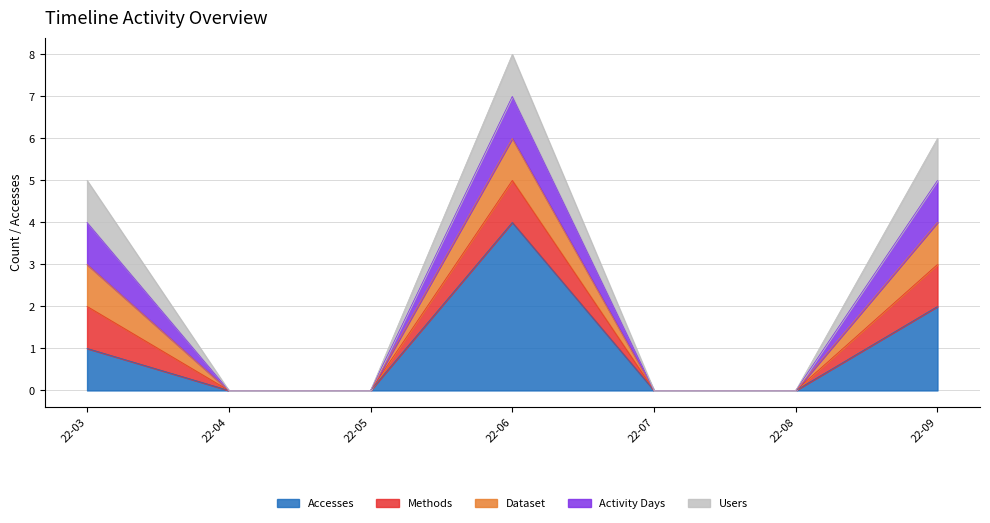

What are all the series names shown in the legend?

Accesses, Methods, Dataset, Activity Days, Users